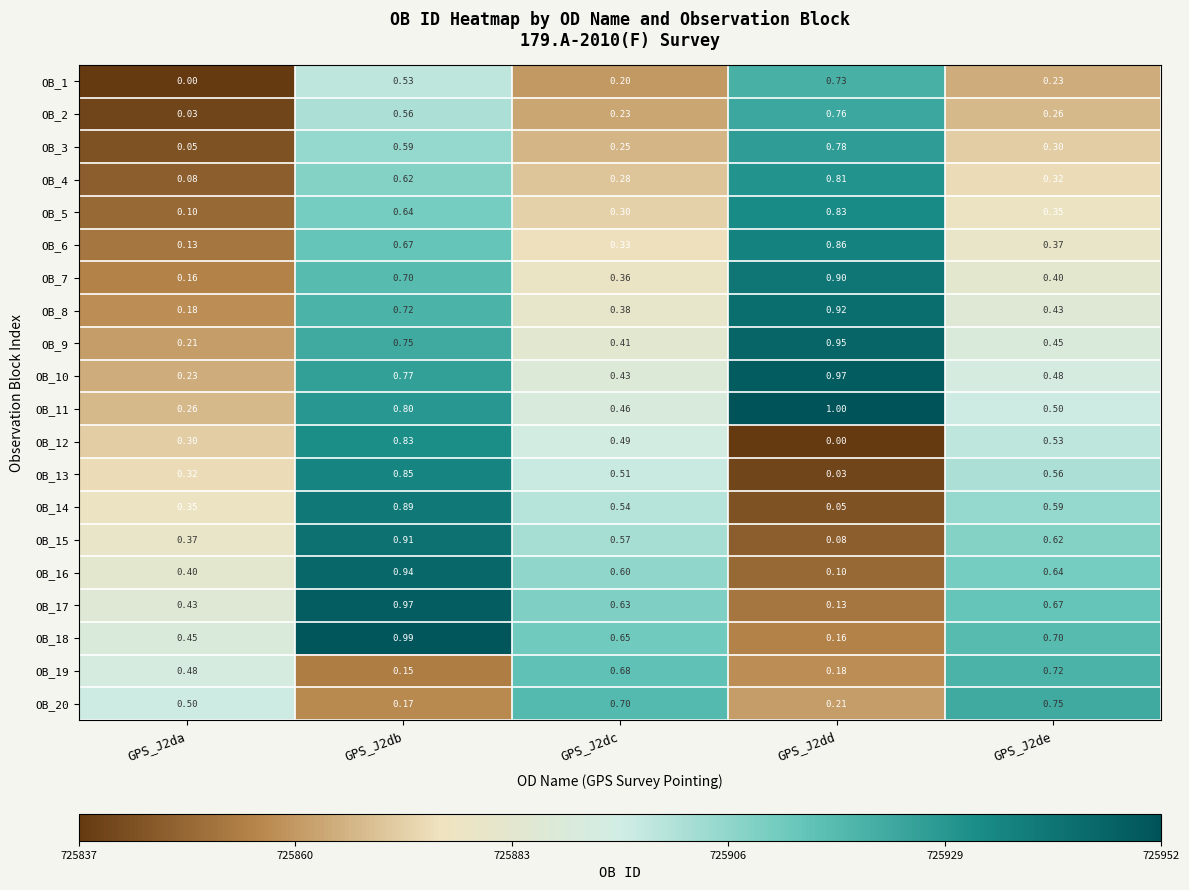

Is the value of OB_20 at GPS_J2de greater than the value of OB_11 at GPS_J2de?

Yes